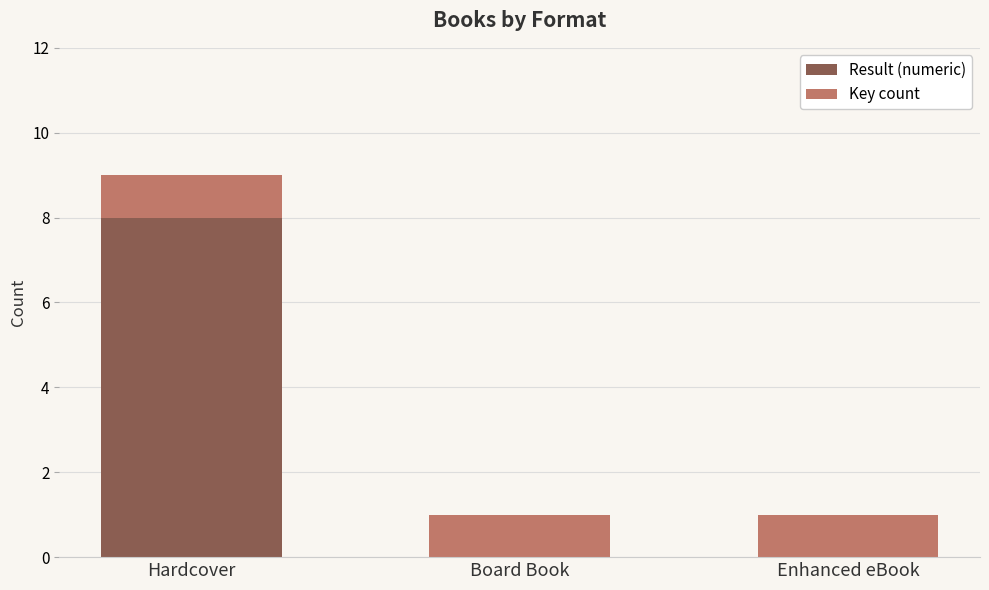

What is the highest value of the Result (numeric) series?

8